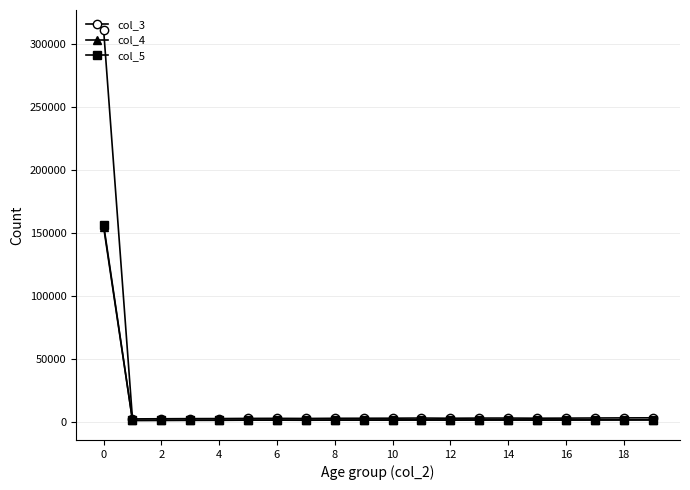

Which series has the largest range (max minus min)?

col_3